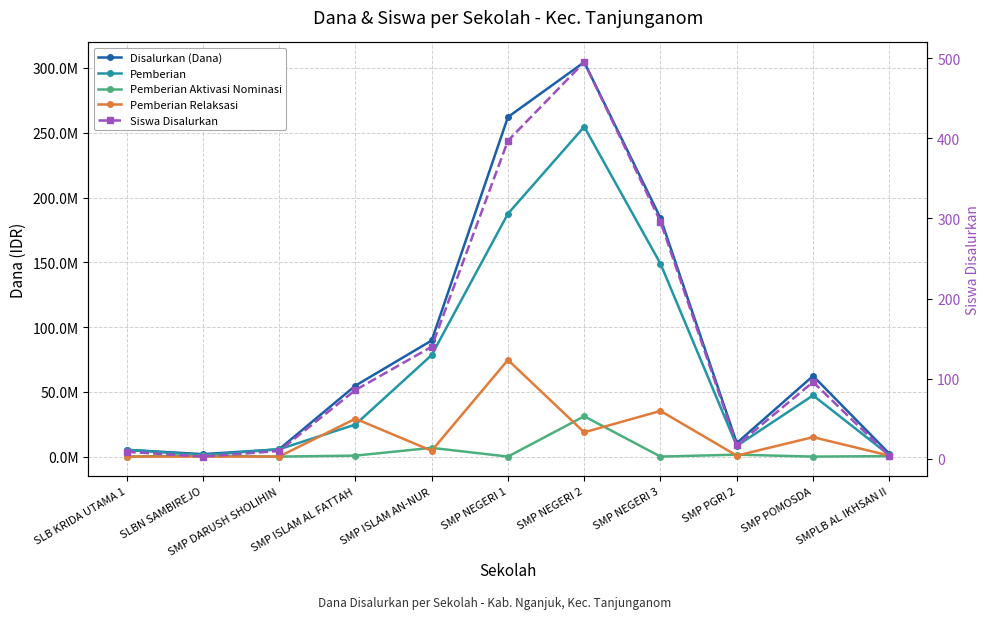

What is the label of the 5th point from the left?

SMP ISLAM AN-NUR